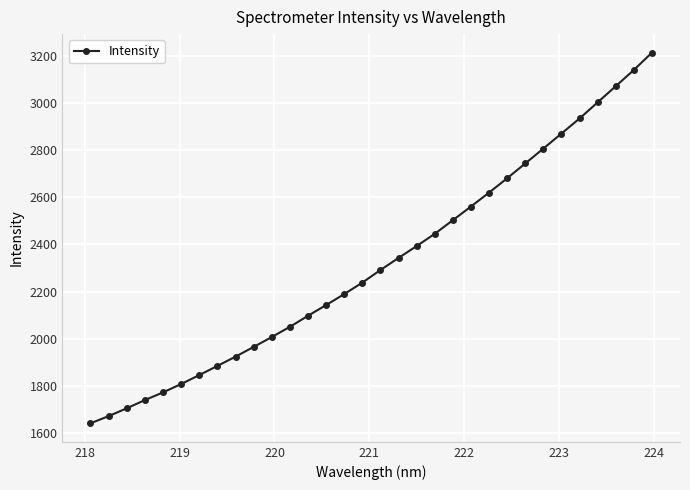

What is the sum of all values?

74296.1